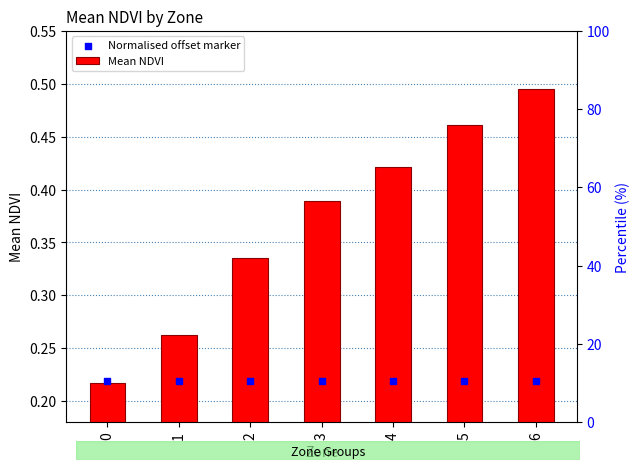

Which series contains the highest Y value?

Mean NDVI